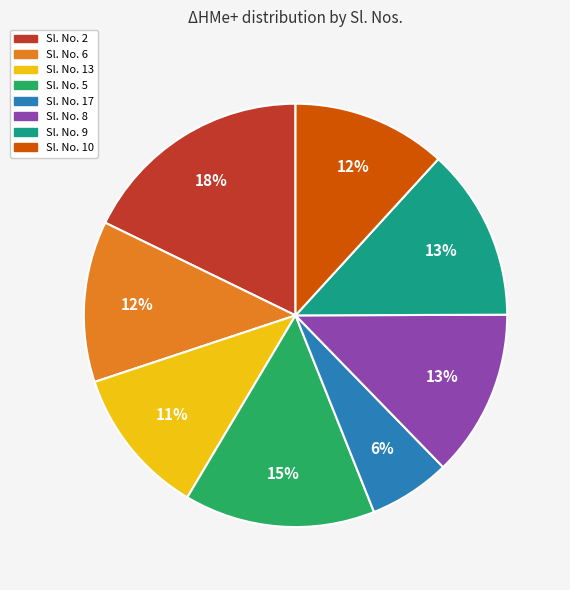

What is the ratio of the value at Sl. No. 9 to the value at Sl. No. 5?

0.9